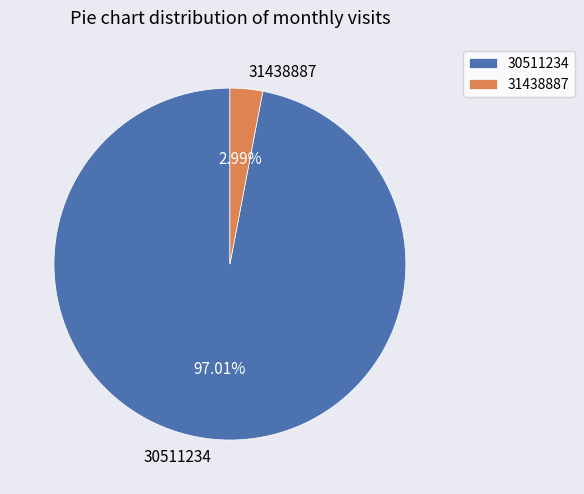

Which slice is the smallest?

31438887